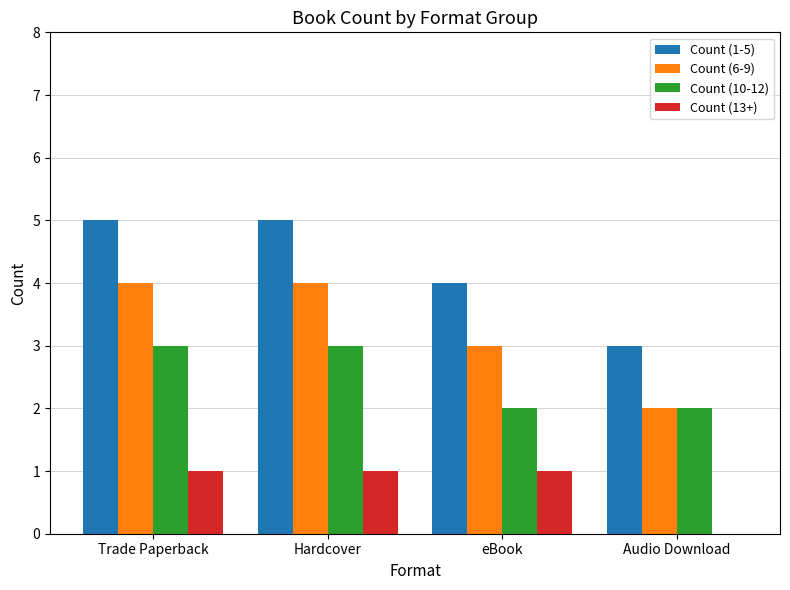

The Count (10-12) series shows 3 at Hardcover. True or false?

True